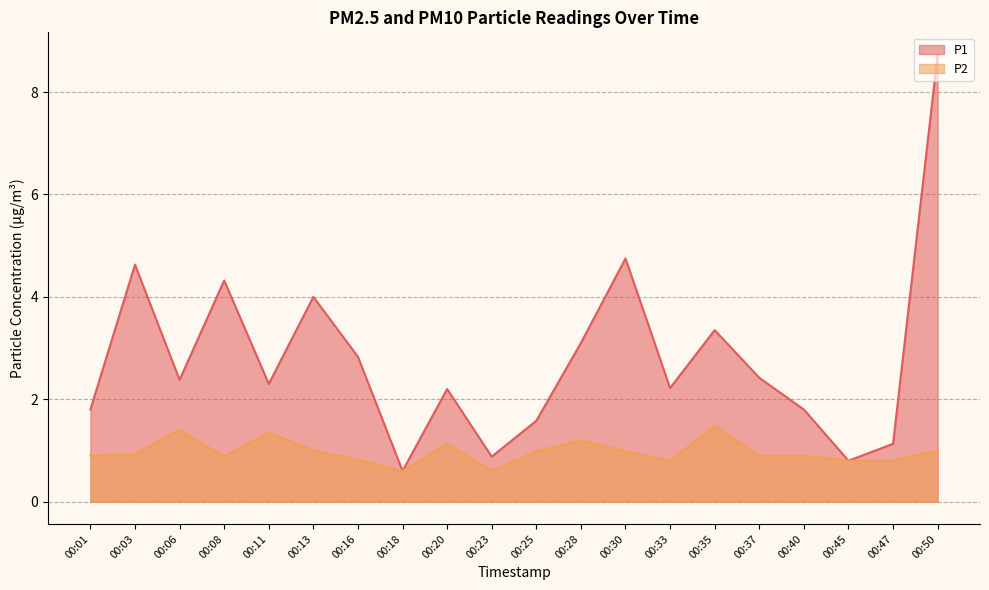

What is the value of the P1 point at the 12th from the left?

3.1